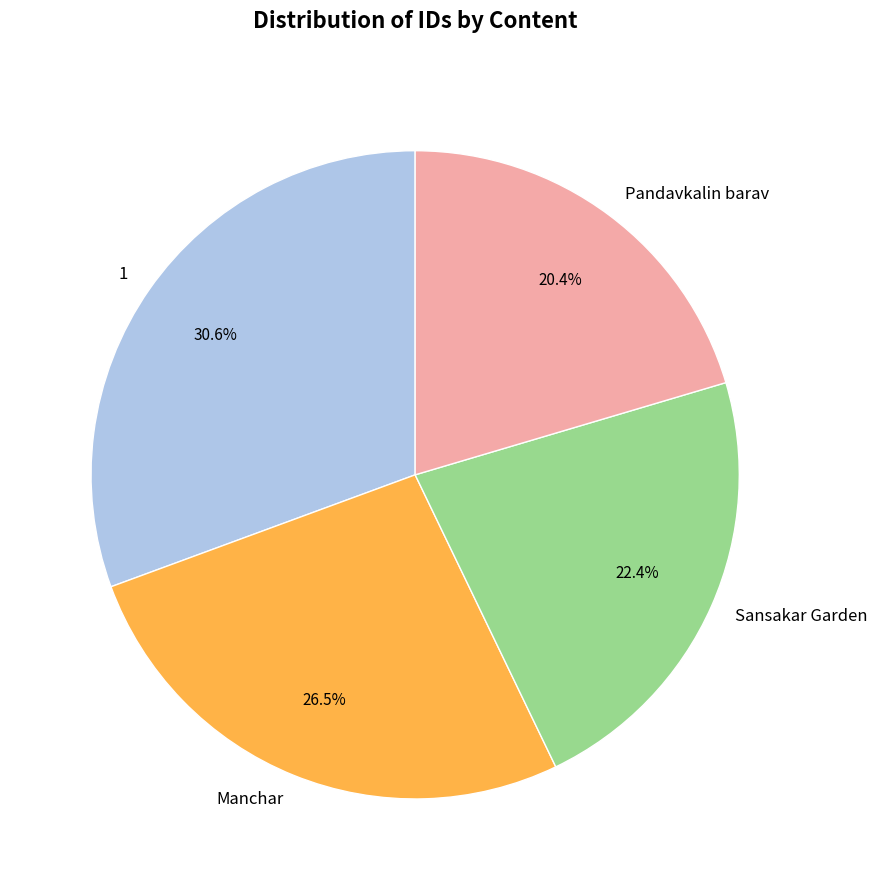

Rank the categories by value from highest to lowest.

1, Manchar, Sansakar Garden, Pandavkalin barav